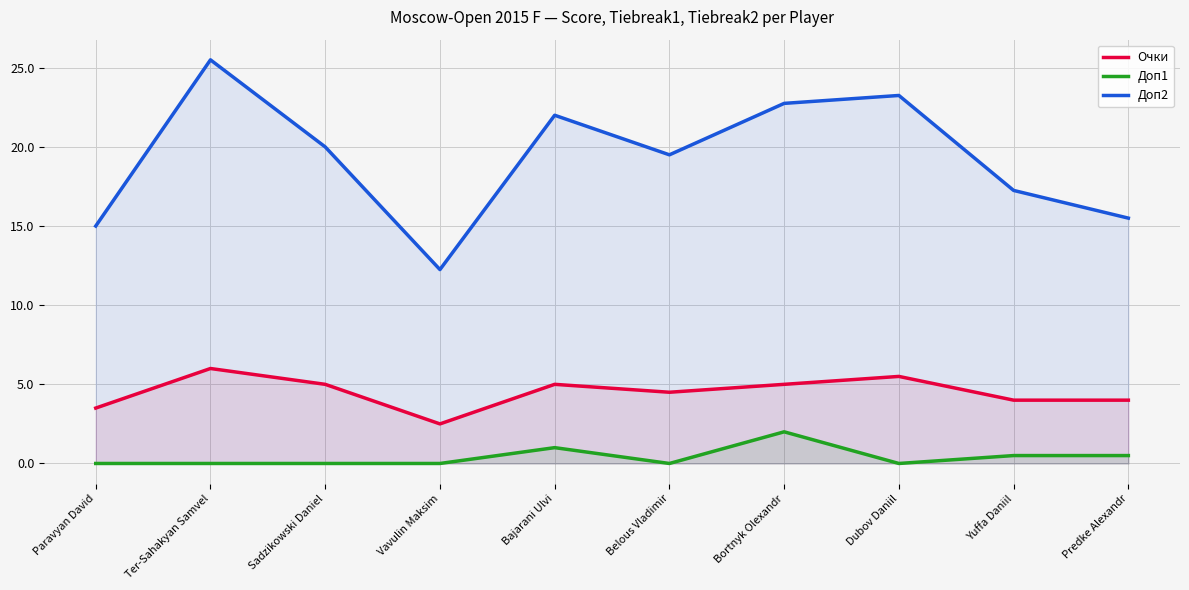

What is the label of the 8th point from the left?

Dubov Daniil